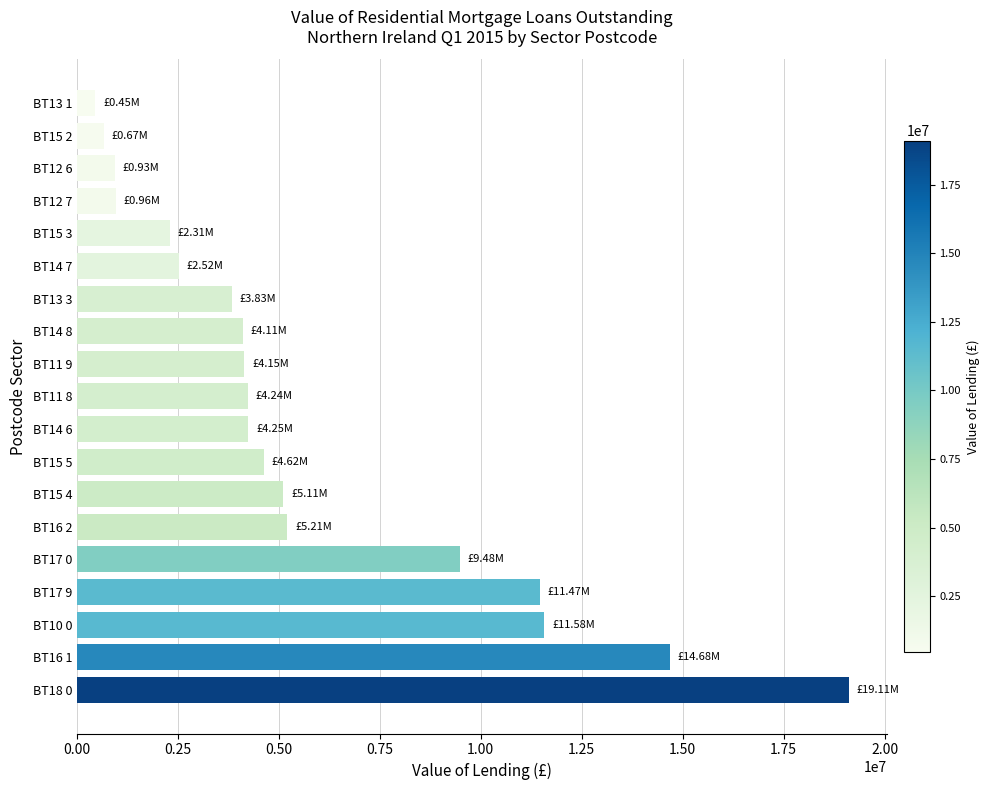

Are the bars grouped side by side (vs. stacked)?

No